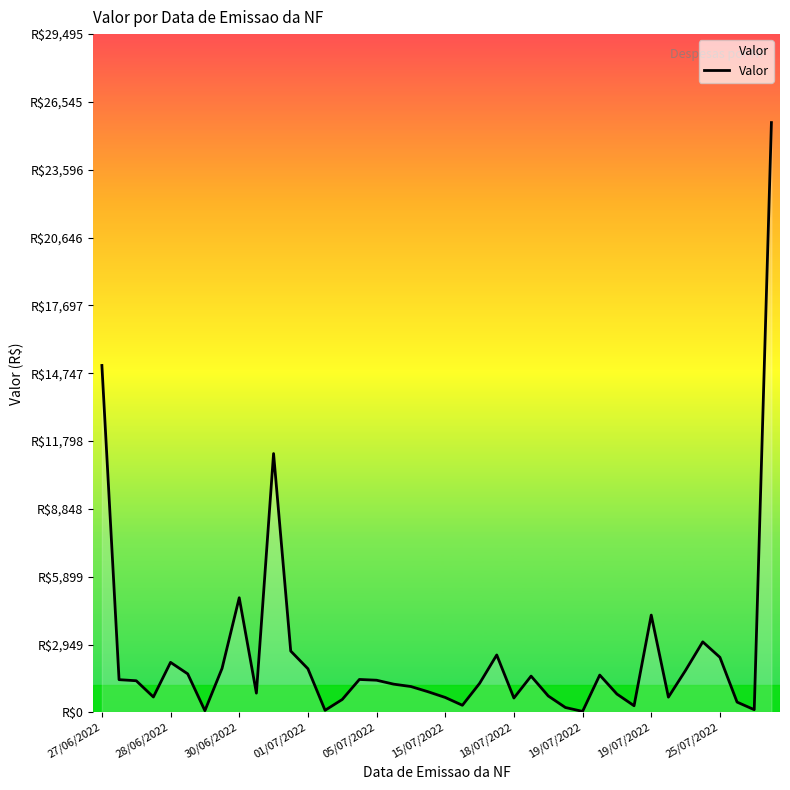

What is the average value?

2545.9